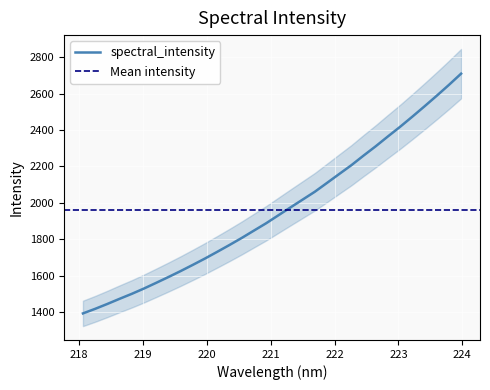

Count the number of data series in this chart.

1